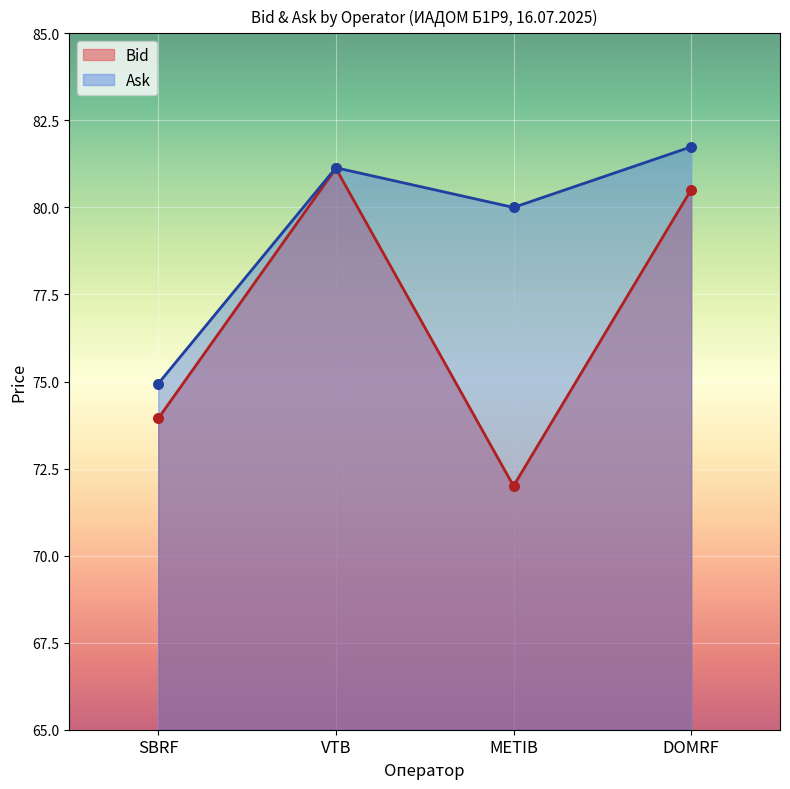

What is the total value across all series at DOMRF?

162.2